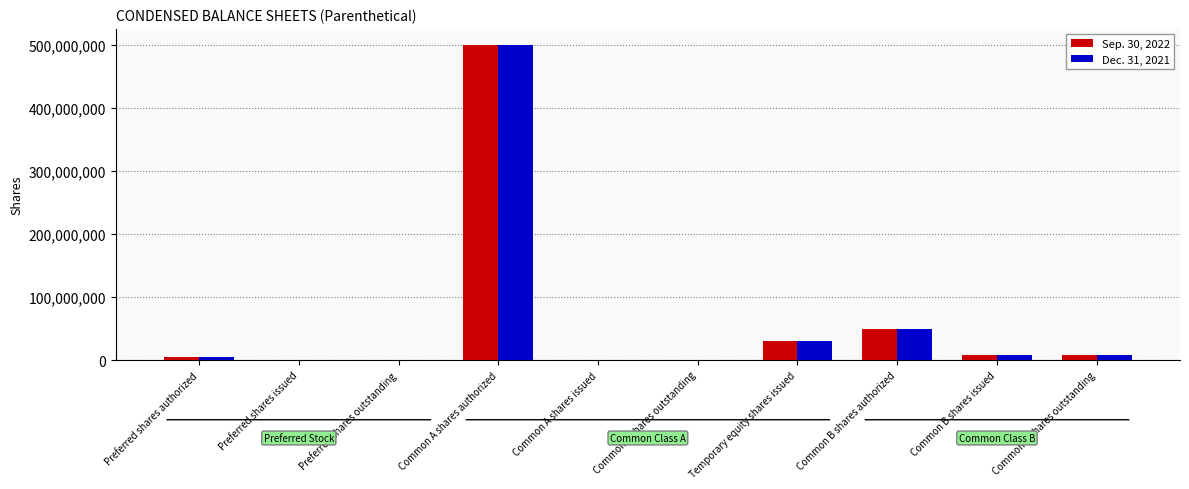

Are the bars grouped side by side (vs. stacked)?

Yes